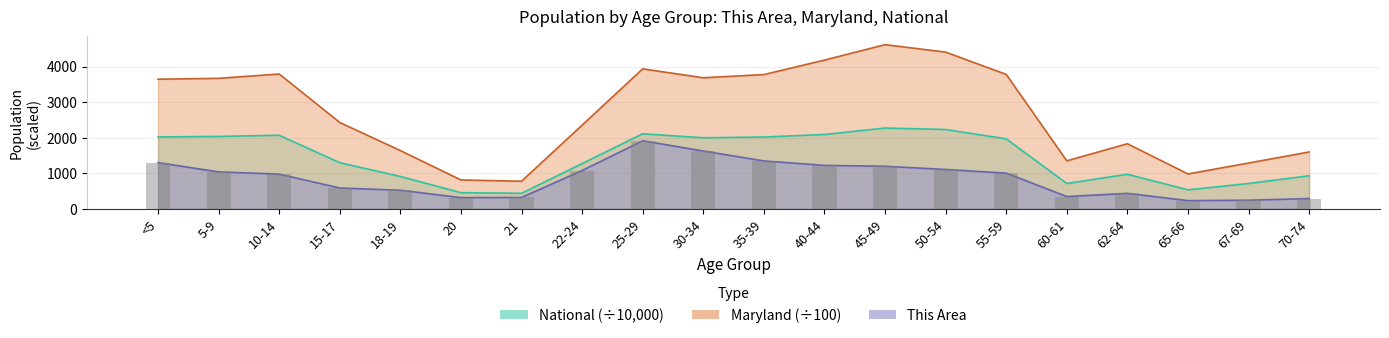

What is the difference between the highest and lowest values at 22-24?

1276.2